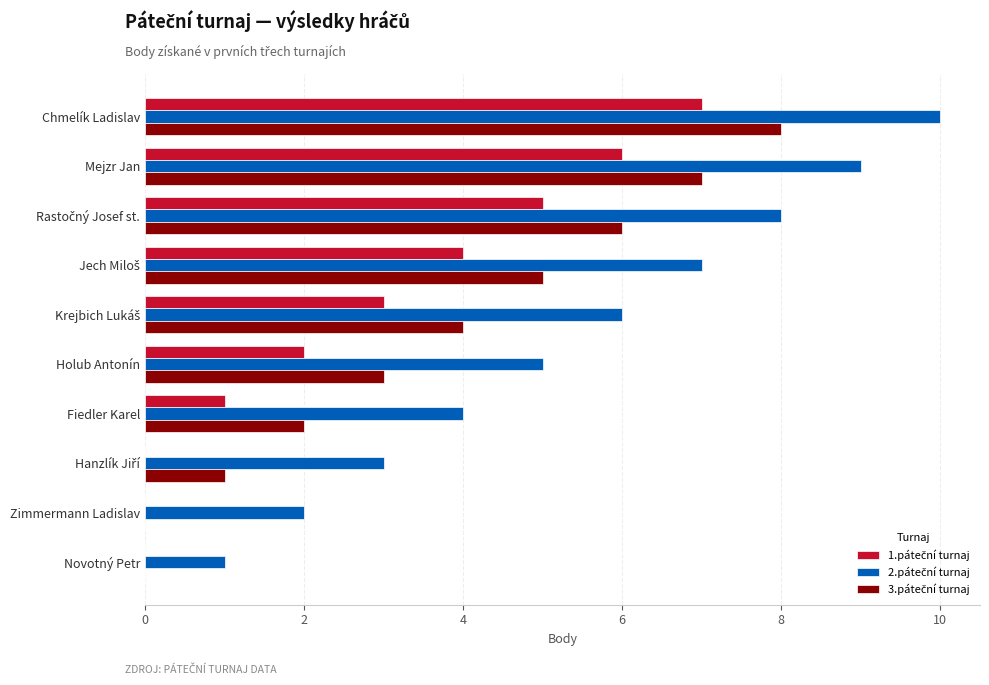

At which category is the sum across all series the highest?

Chmelík Ladislav